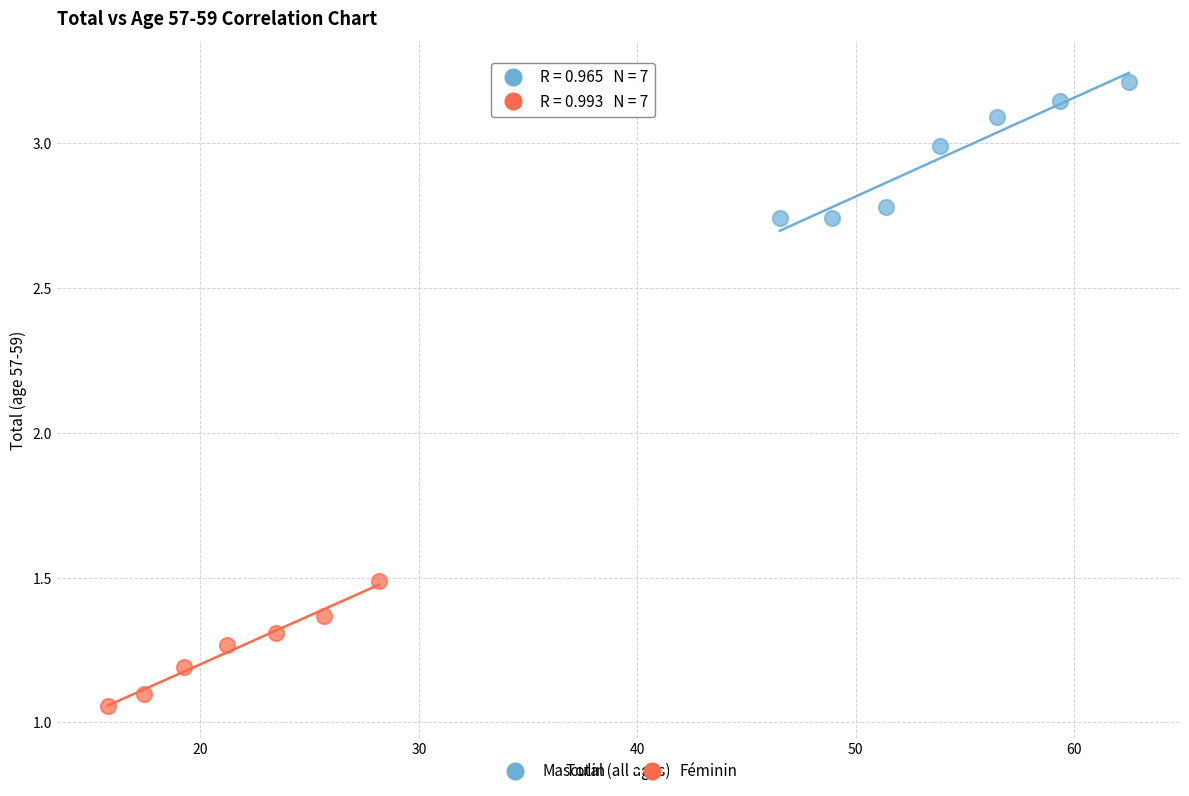

Which series contains the lowest Y value?

Féminin